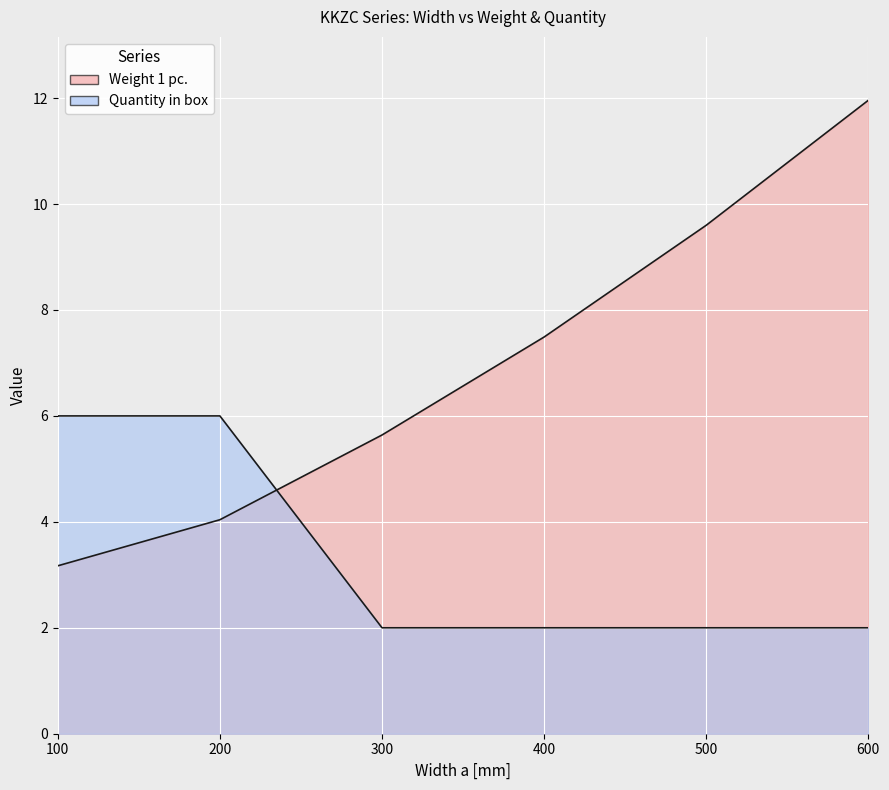

Reading right to left, list all the values displayed in this chart.

Weight 1 pc.: 600=12.0	500=9.6	400=7.5	300=5.6	200=4.0	100=3.2
Quantity in box: 600=2.0	500=2.0	400=2.0	300=2.0	200=6.0	100=6.0